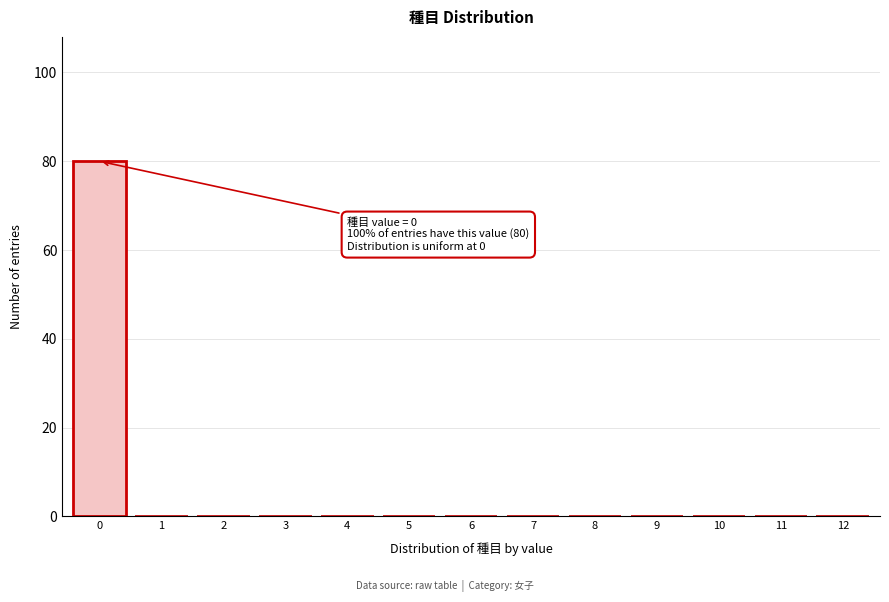

Reading left to right, extract all data points from this chart.

0=80	1=0	2=0	3=0	4=0	5=0	6=0	7=0	8=0	9=0	10=0	11=0	12=0